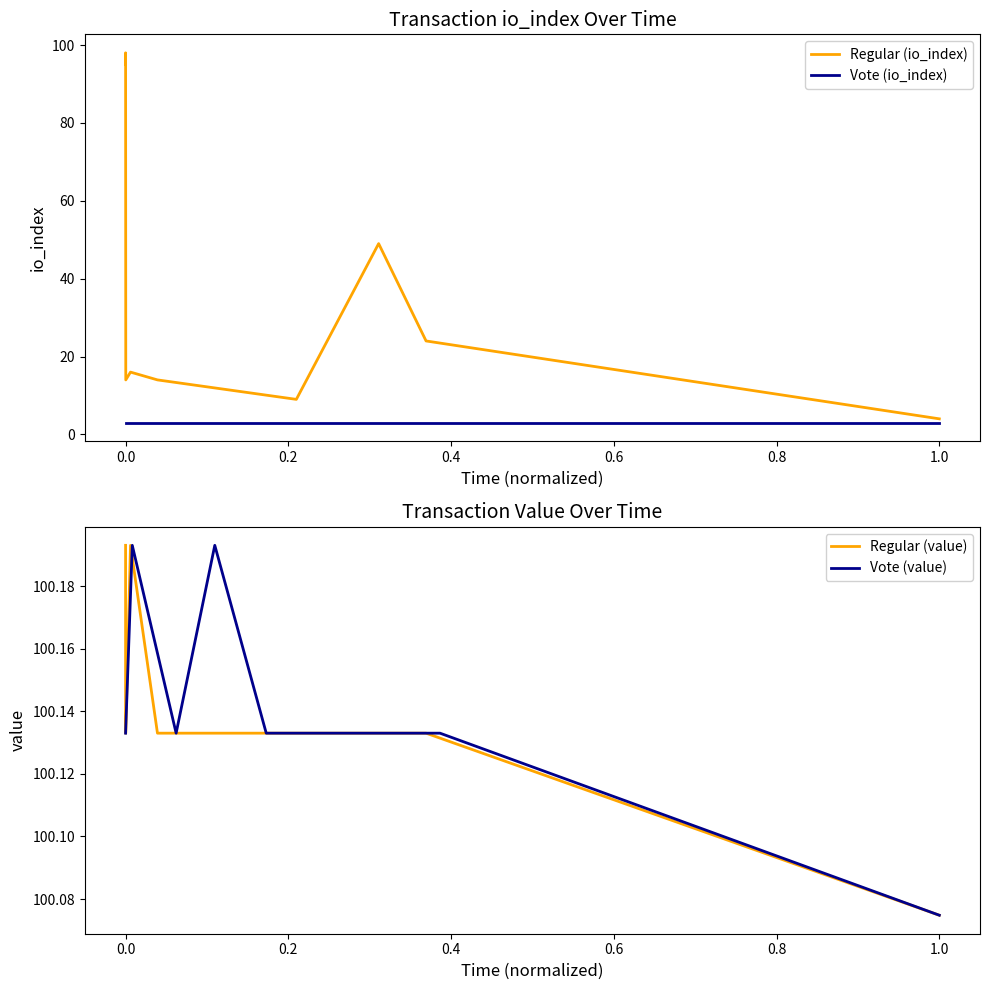

At which label is Vote (value) closest to 100?

1.0